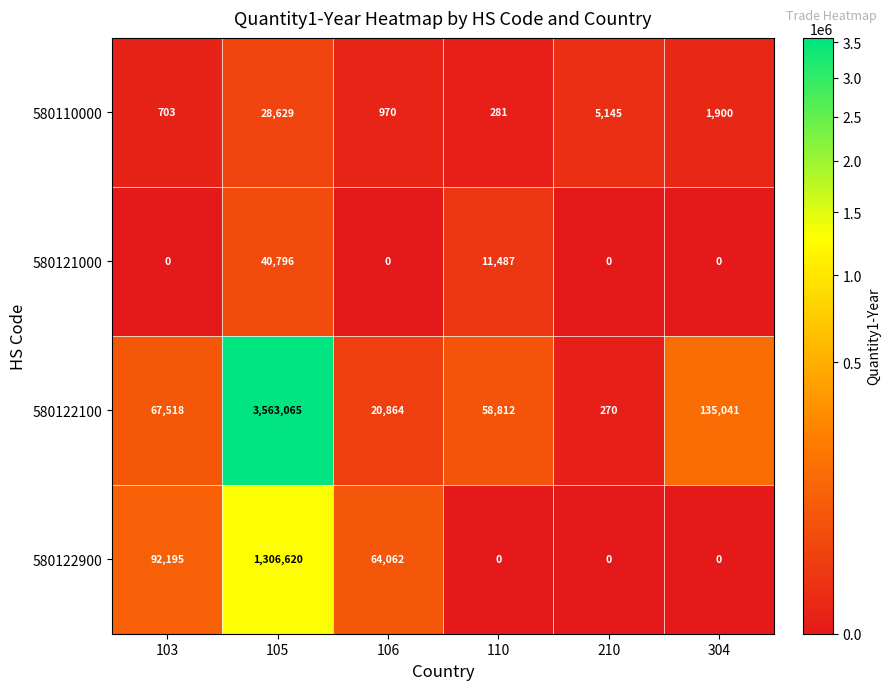

The value of 580122100 at 106 is 6343. True or false?

False